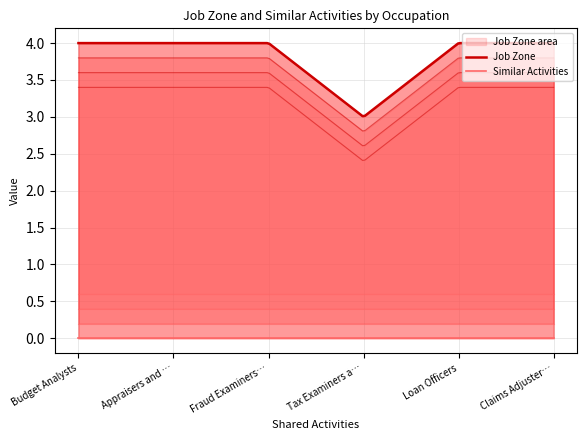

What is the label of the 4th point from the right?

Fraud Examiners, Investigators and Analysts